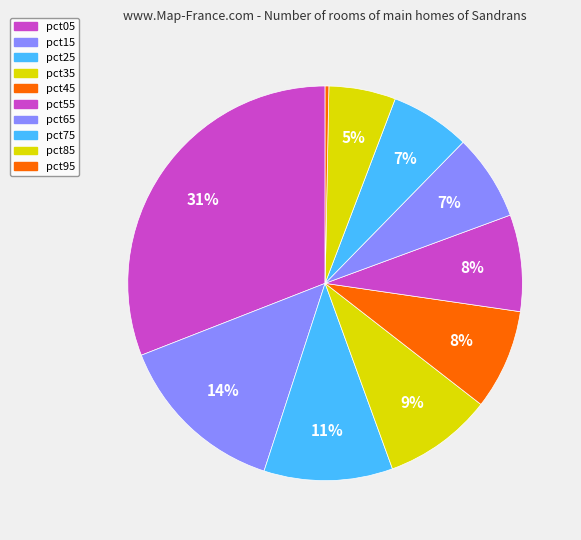

What is the smallest slice in the pie chart?

pct95